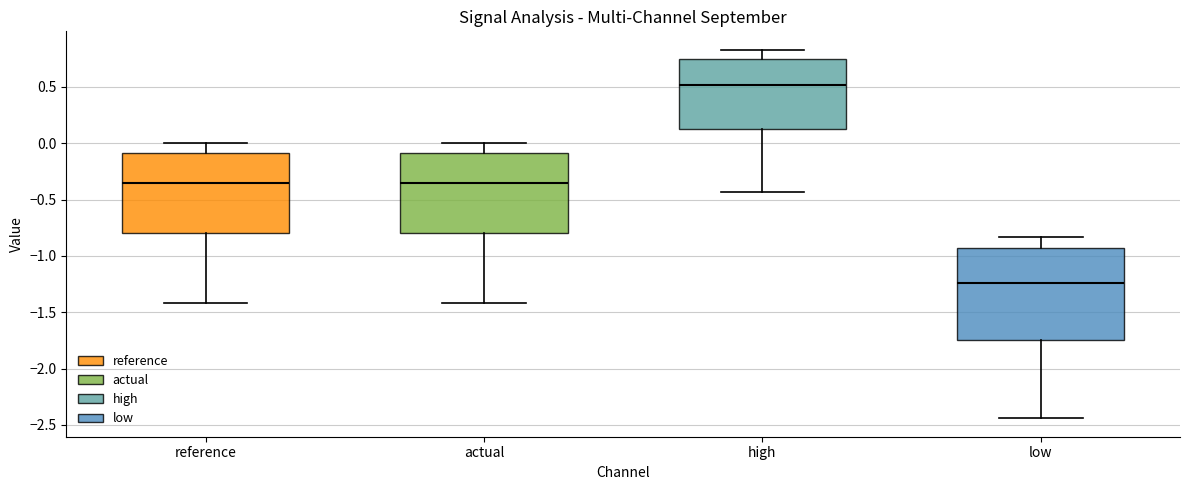

Reading left to right, transcribe this box plot: for each box, give where its median line is, the range the box spans, and where its two whiskers end, as read against the y-axis. The values are not printed on the chart, so give them approximately, as read against the axis.

reference: median -0.35, box -0.80 to -0.10, whiskers -1.40 to 0.00
actual: median -0.35, box -0.80 to -0.10, whiskers -1.40 to 0.00
high: median 0.50, box 0.10 to 0.75, whiskers -0.45 to 0.85
low: median -1.25, box -1.75 to -0.95, whiskers -2.45 to -0.85